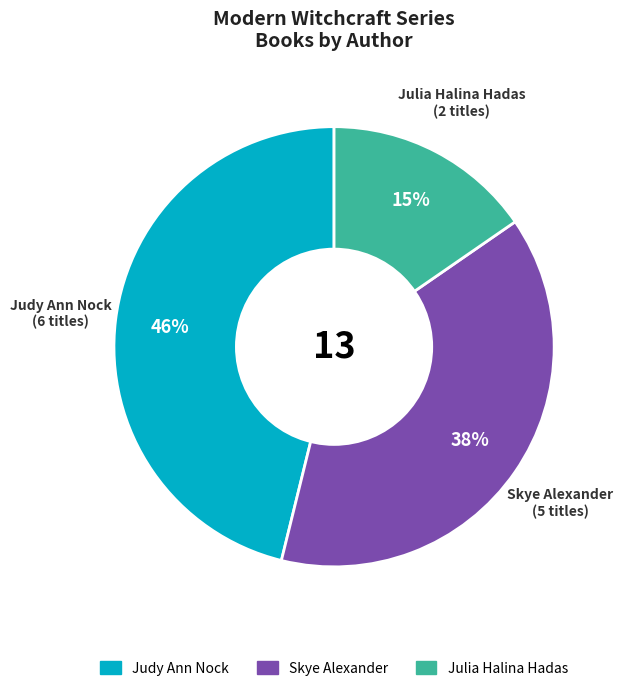

Count the number of slices in the pie.

3